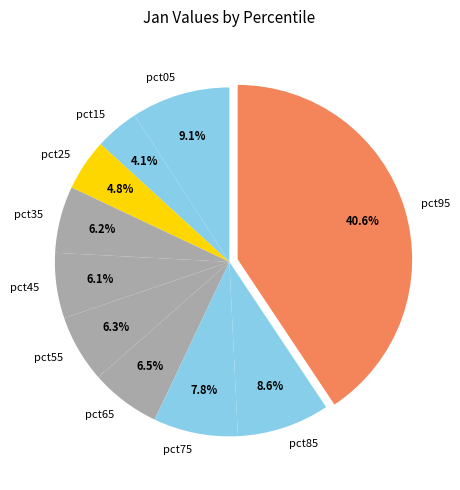

What is the smallest slice in the pie chart?

pct15